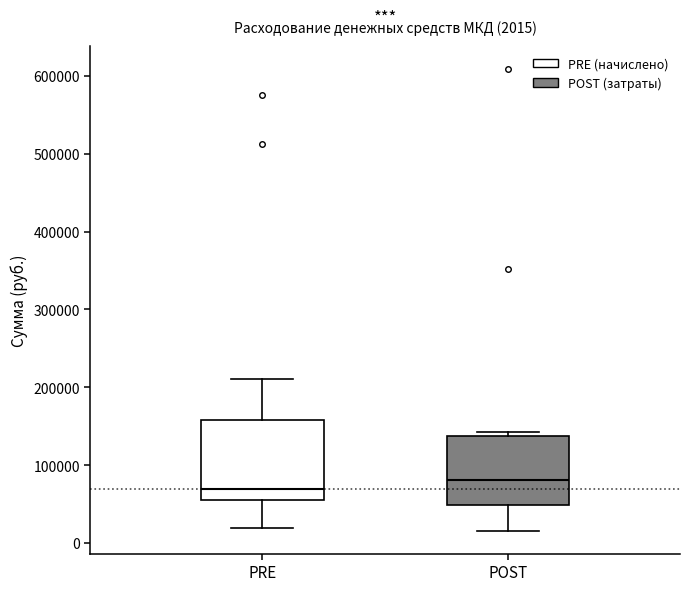

Comparing the boxes themselves (not the whiskers), which one is the tallest?

PRE